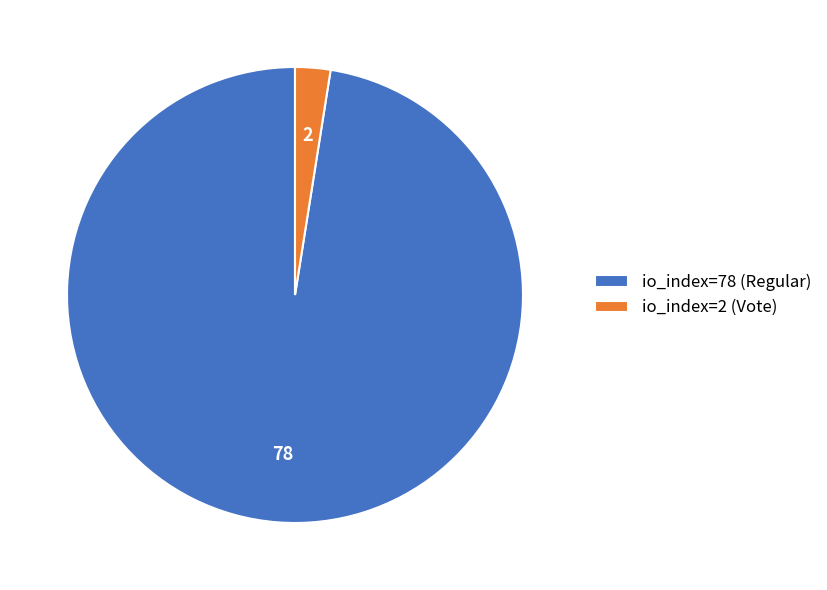

True or false: io_index=78 (Regular) accounts for 89% of the total.

False